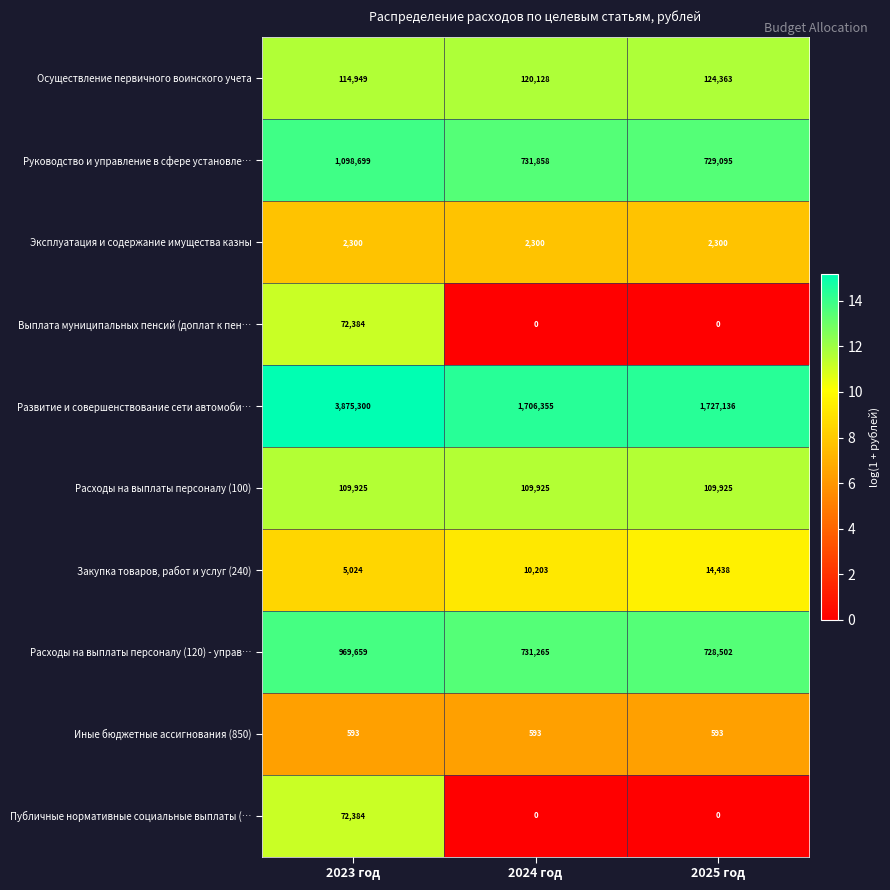

The Публичные нормативные социальные выплаты (… series shows 124694 at 2023 год. True or false?

False